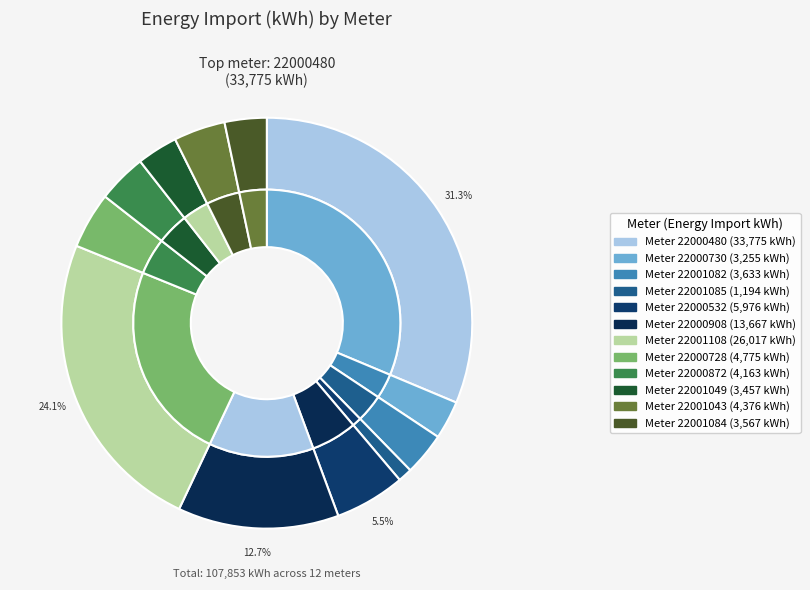

Which slice is the smallest?

22001085